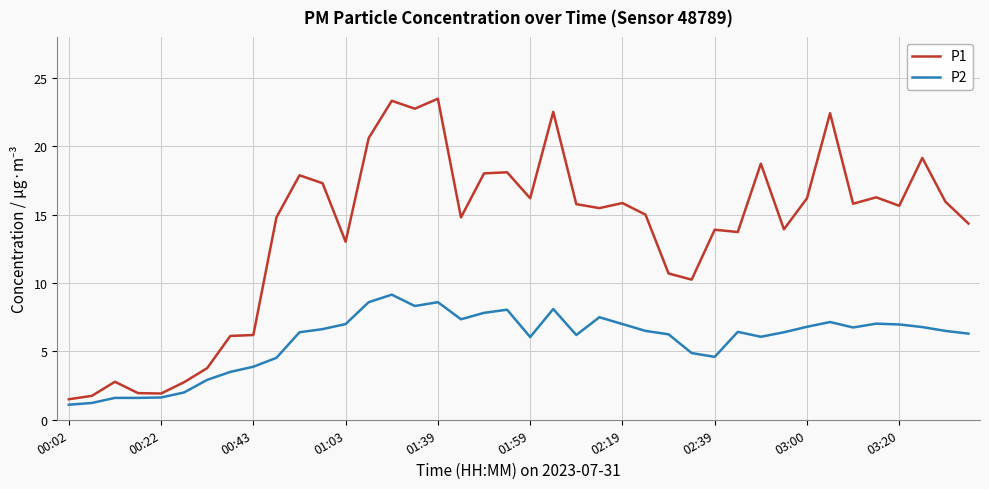

Does the chart display data point markers on the line(s)?

No